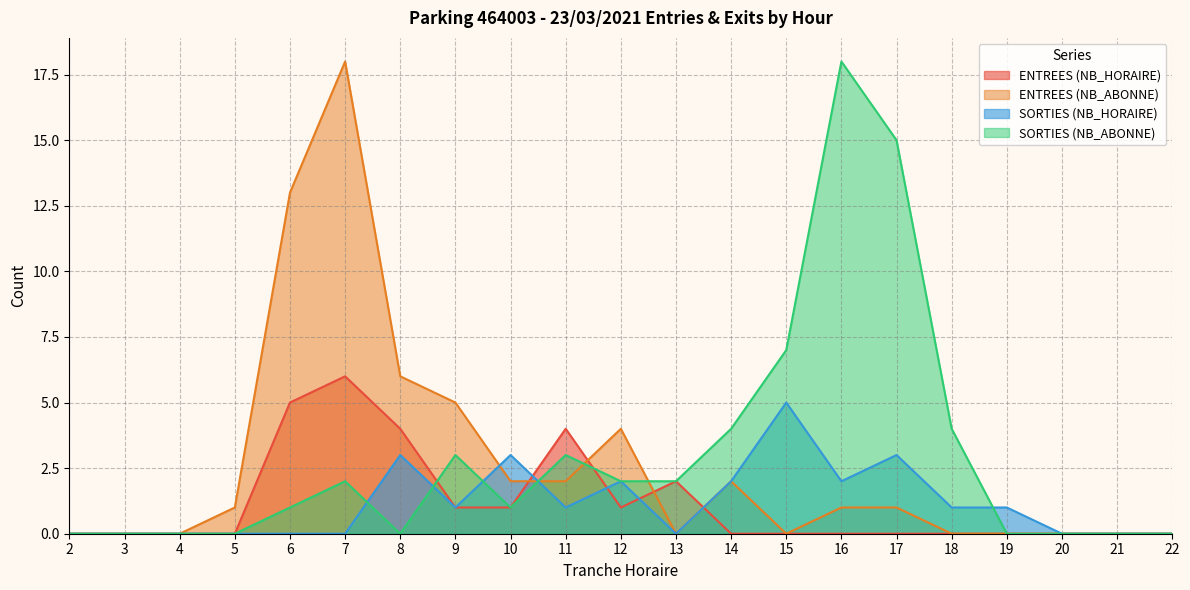

At which category does ENTREES (NB_ABONNE) reach its first local peak?

7